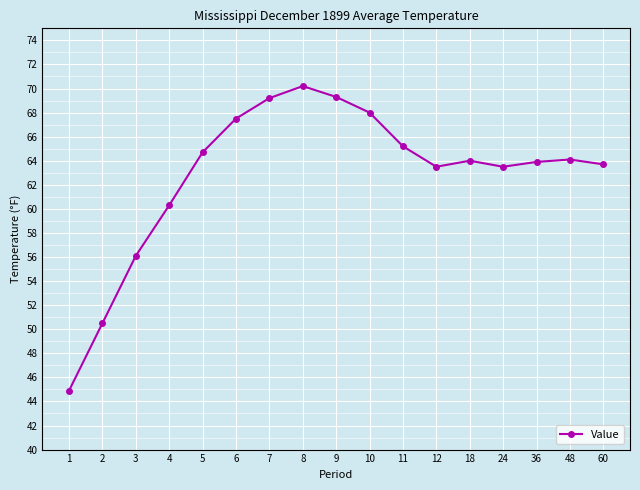

What is the value of the 5th point from the left?

64.7